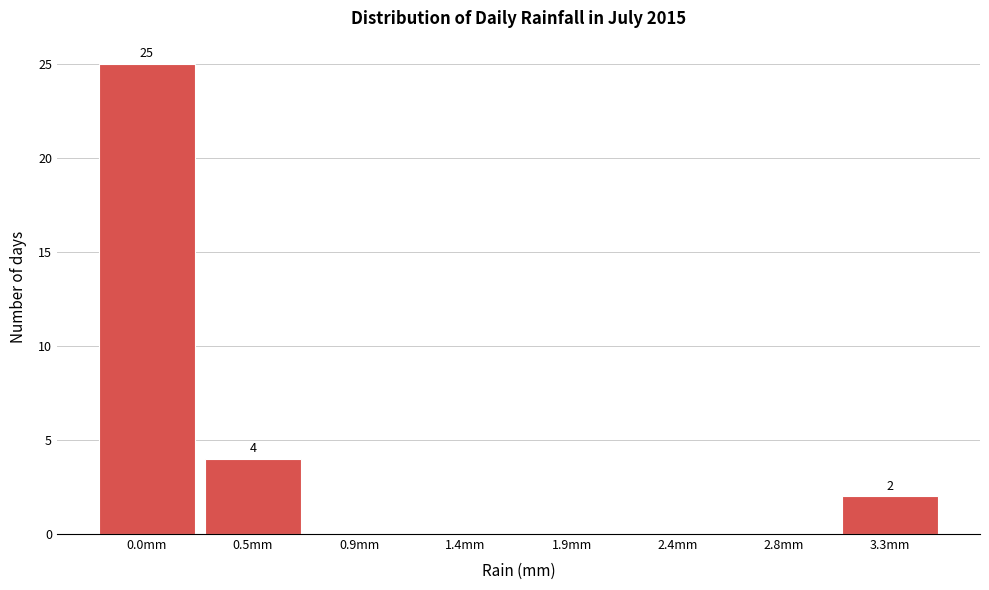

Reading left to right, transcribe all the data shown in this chart.

0.0mm=25	0.5mm=4	0.9mm=0	1.4mm=0	1.9mm=0	2.4mm=0	2.8mm=0	3.3mm=2